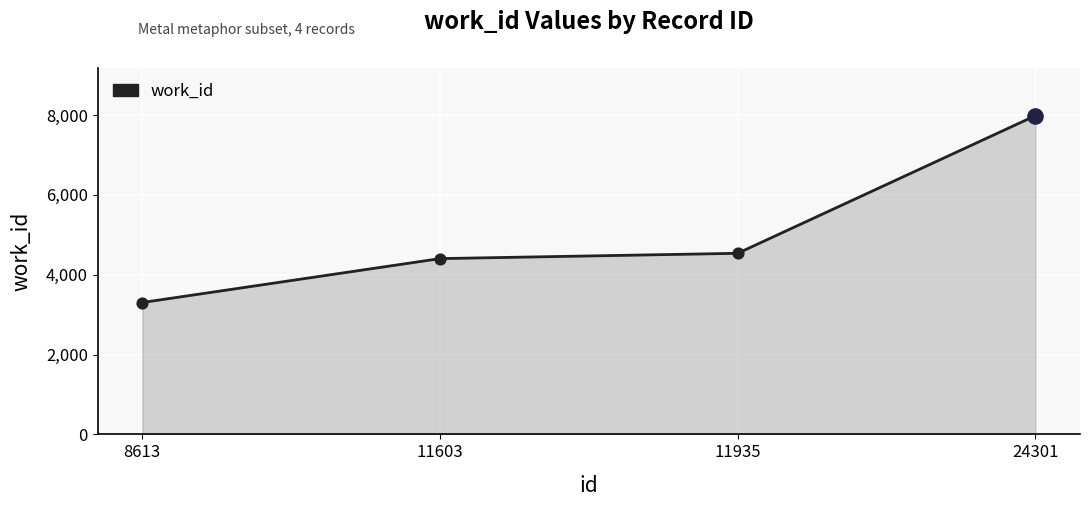

Between 11603 and 11935, which is larger?

11935